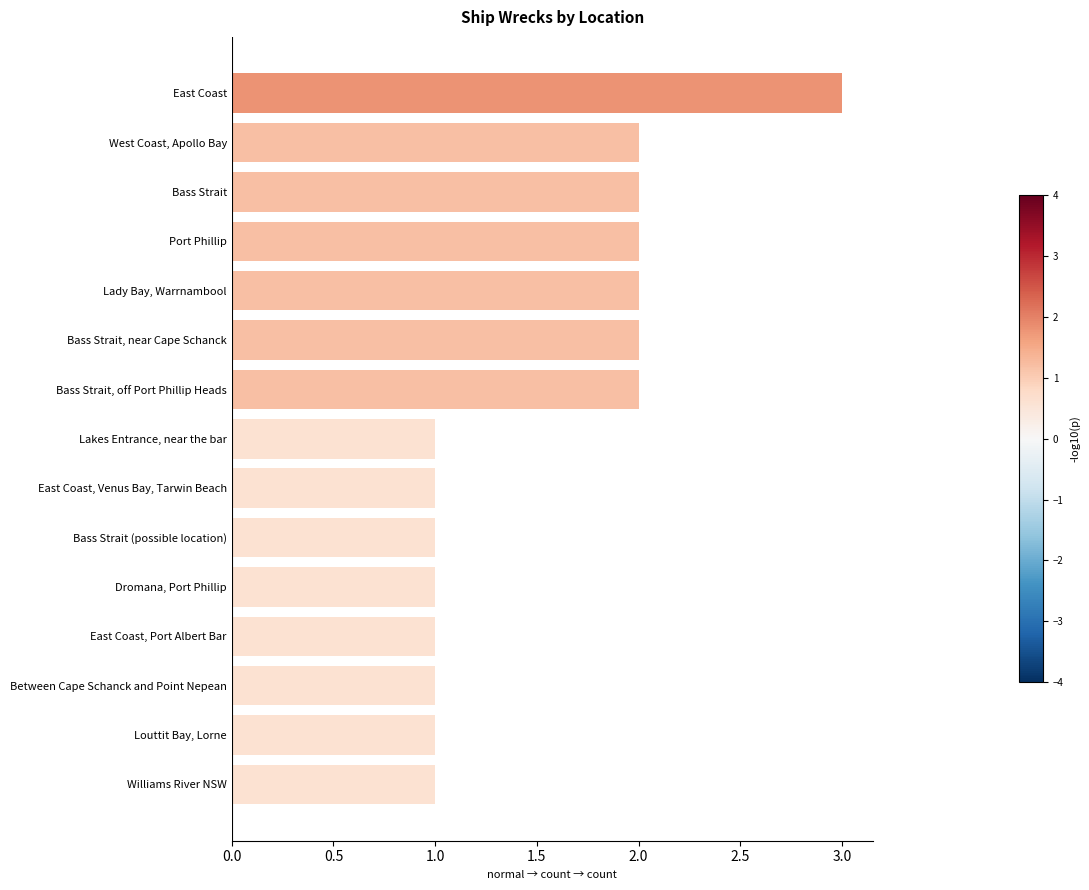

What is the greatest value displayed?

3